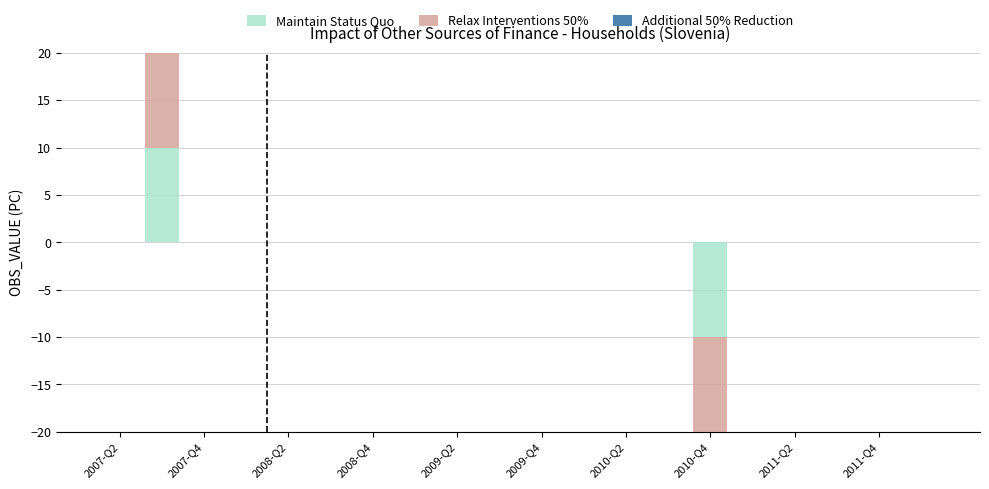

What is the maximum value shown in the chart?

10